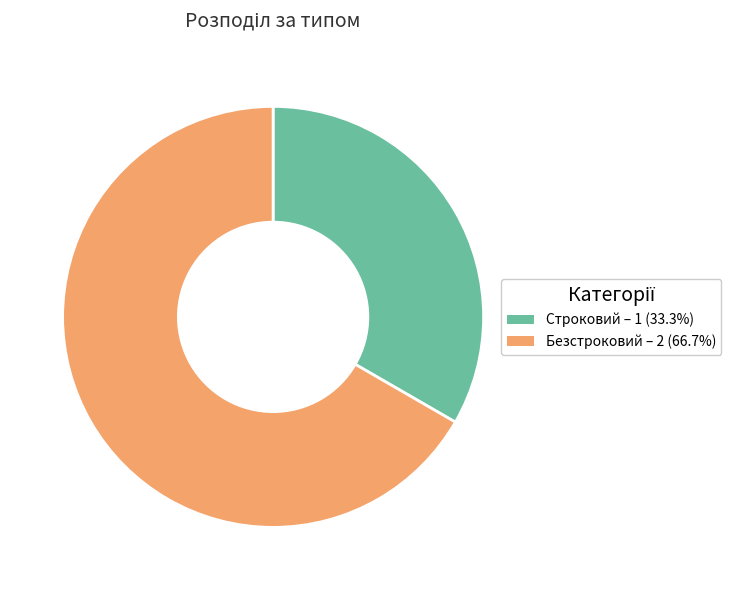

How many slices are in this pie chart?

2